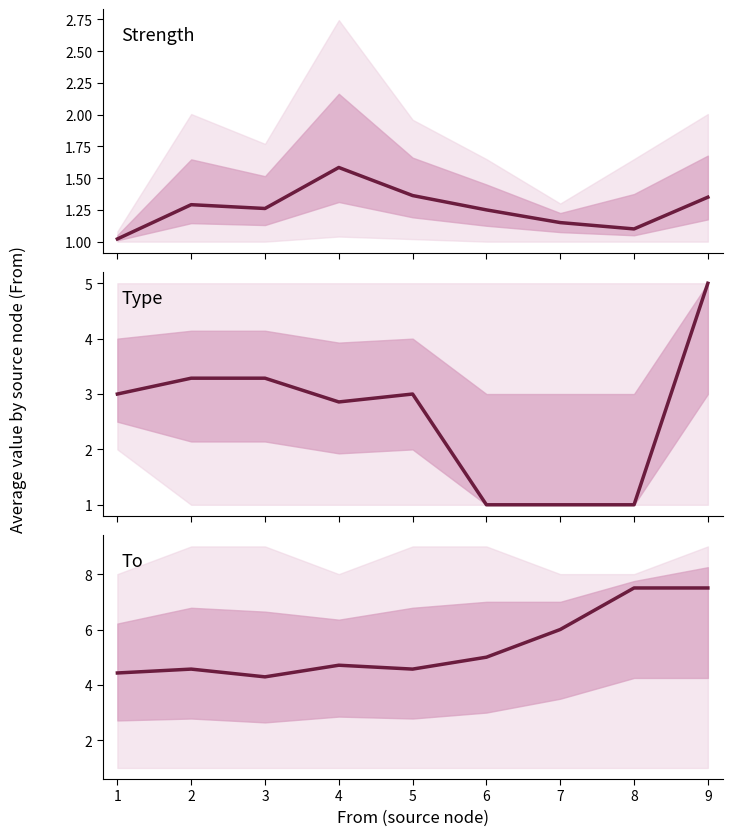

True or false: Strength and To intersect in this chart.

False